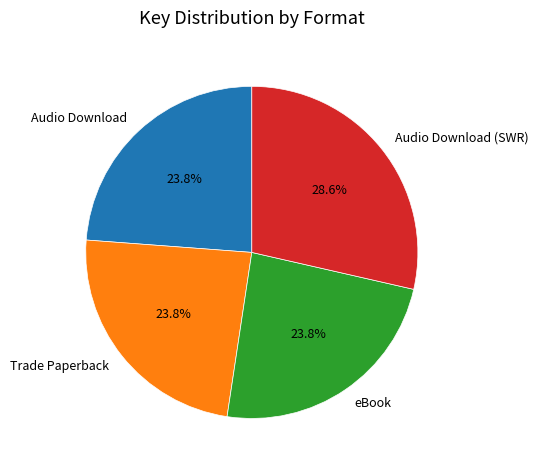

How many segments does this pie chart have?

4